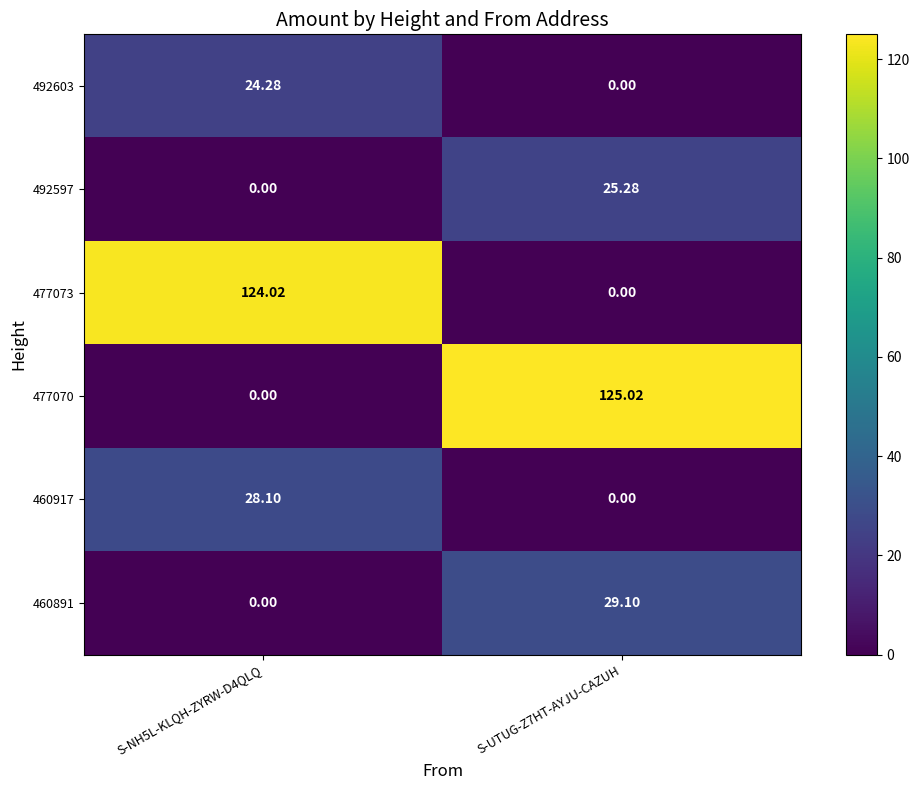

How many series are shown in this chart?

6